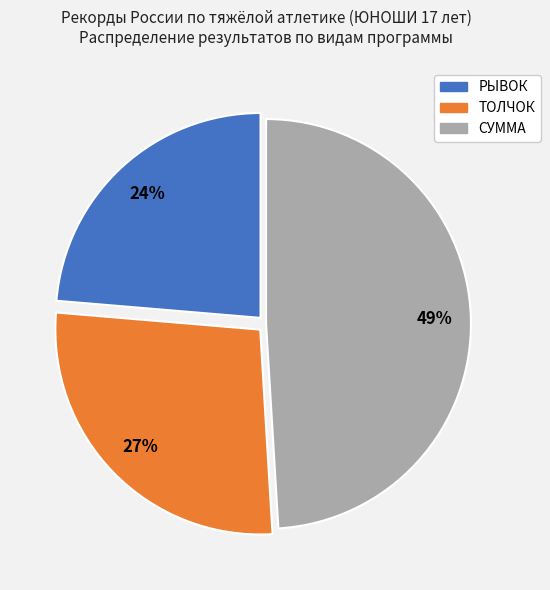

How many segments does this pie chart have?

3